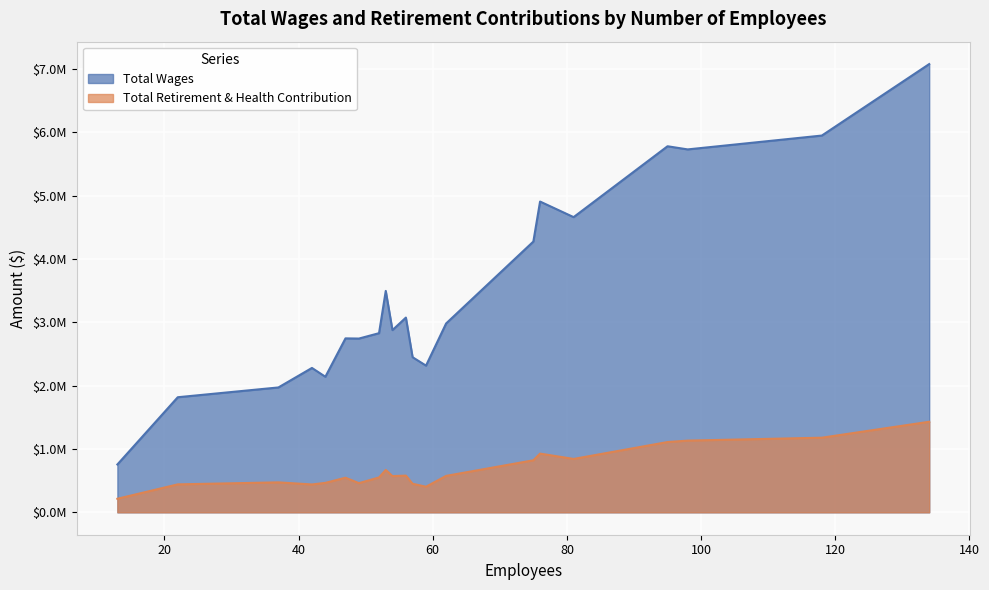

What is the sum of all Total Wages values?

72890574